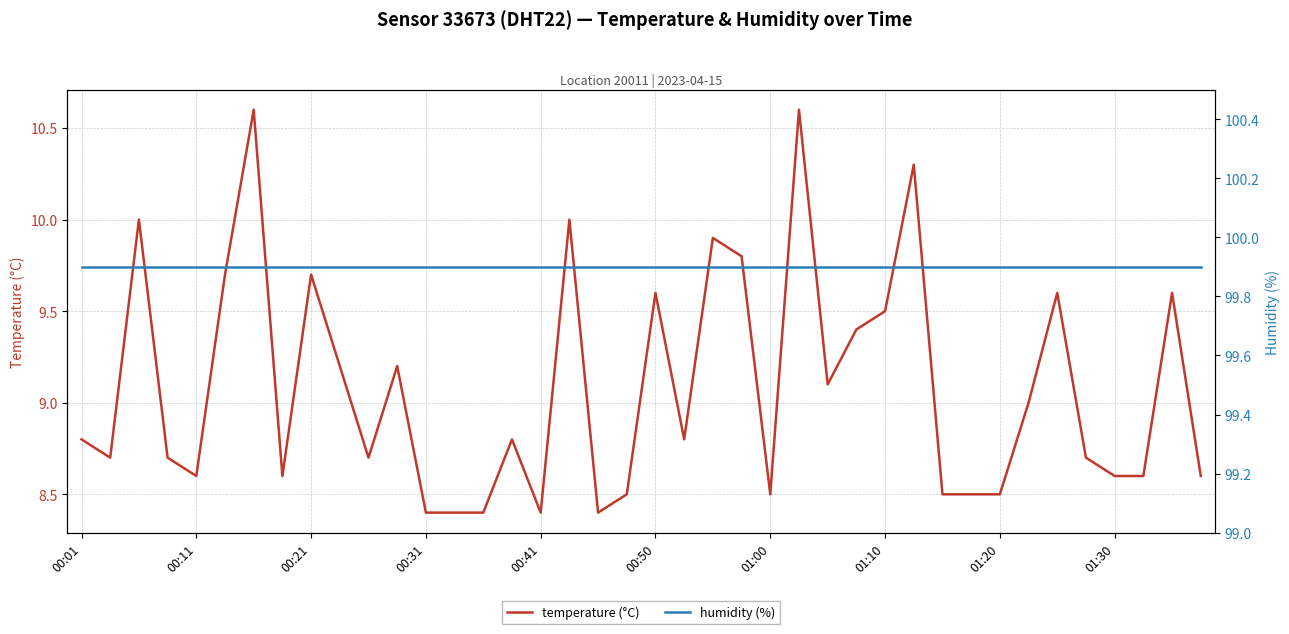

Does the chart display data point markers on the line(s)?

No